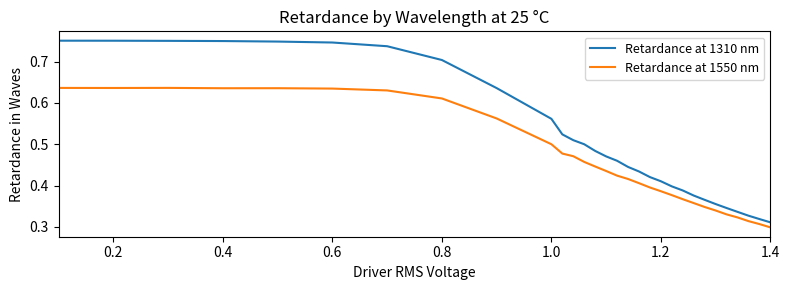

List the series in order of their peak value, highest first.

Retardance at 1310 nm, Retardance at 1550 nm